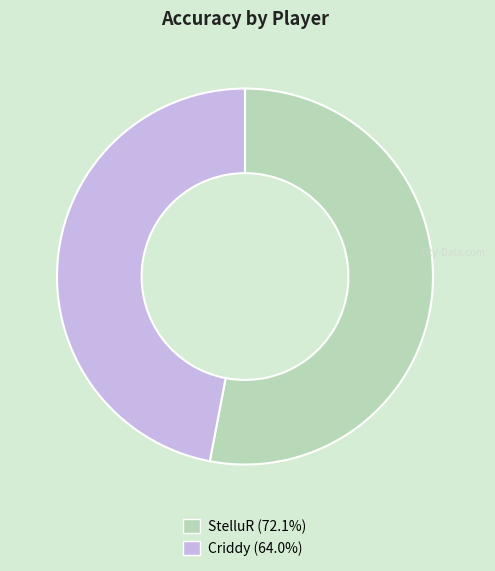

Is there a majority slice in this chart?

Yes